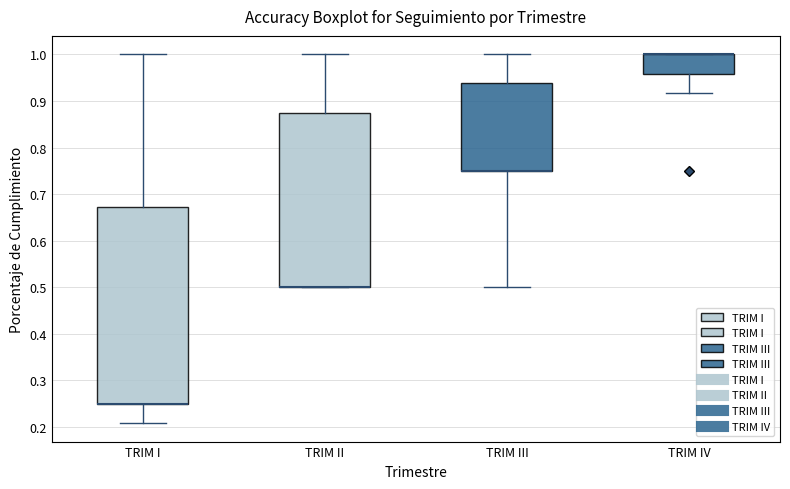

Where is the lower edge of the box for TRIM III on the y-axis? The values are not printed on the chart, so give them approximately, as read against the axis.

0.75